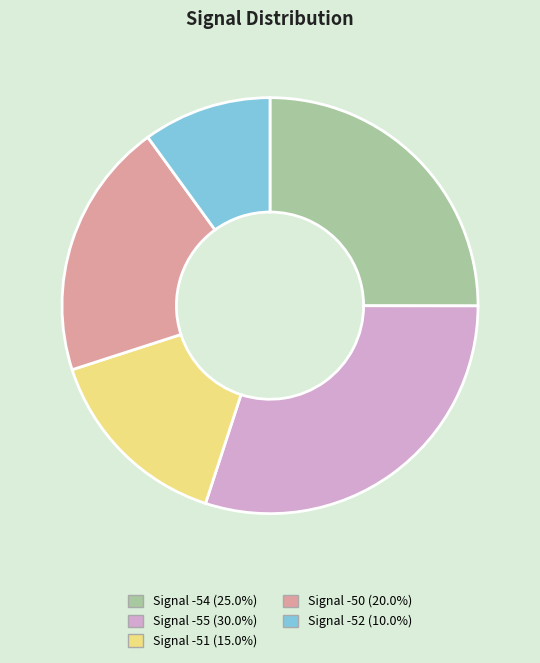

Is there any slice that represents more than half of the pie?

No